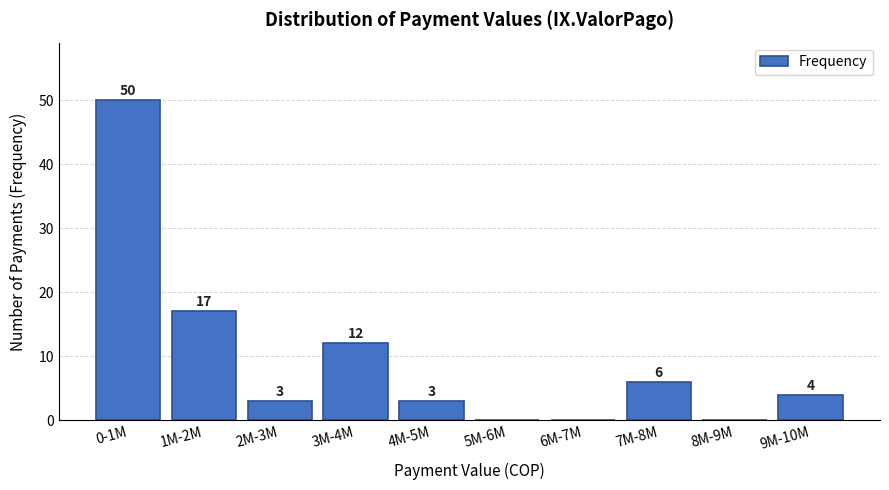

Reading right to left, extract all data points from this chart.

9M-10M=4	8M-9M=0	7M-8M=6	6M-7M=0	5M-6M=0	4M-5M=3	3M-4M=12	2M-3M=3	1M-2M=17	0-1M=50